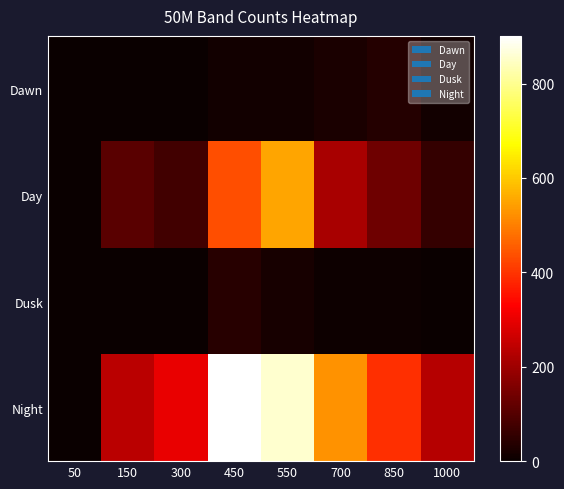

Rank the series at 850 from highest to lowest value.

Night, Day, Dawn, Dusk